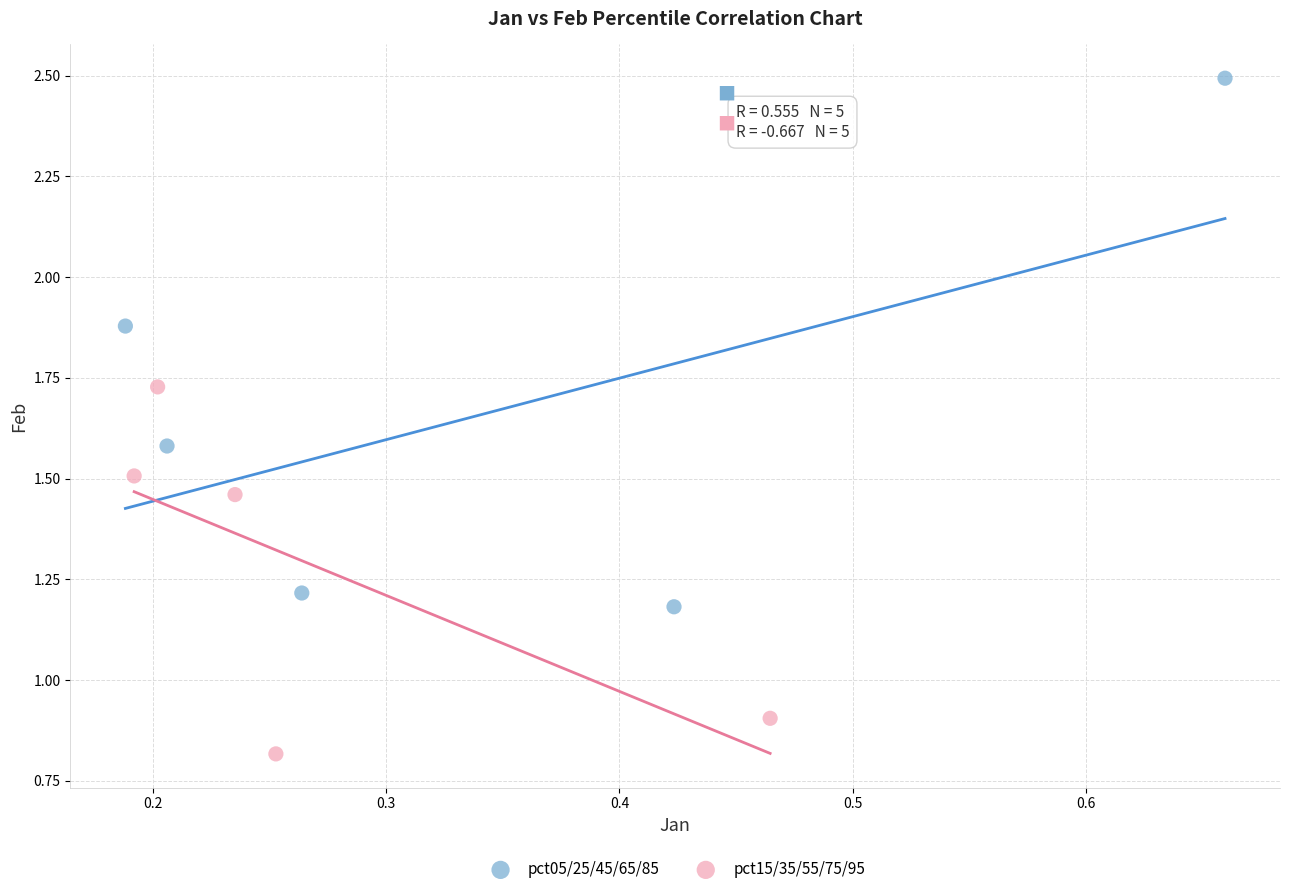

Which series reaches the maximum Y coordinate?

pct05/25/45/65/85